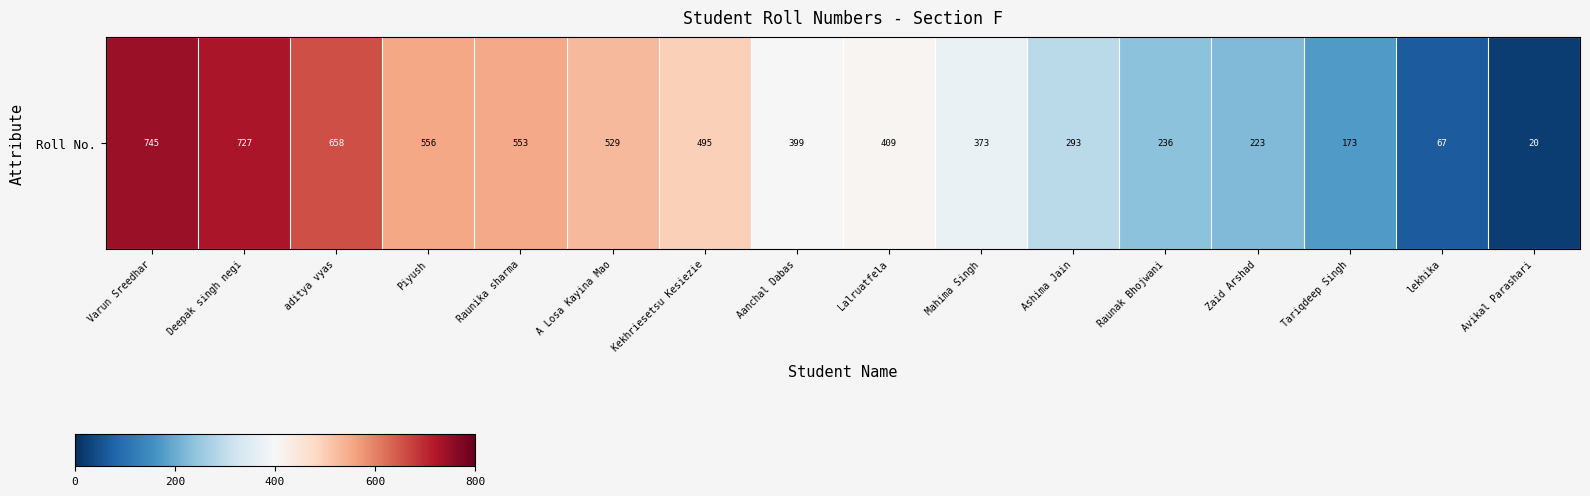

At which category does the chart reach its peak across all series?

Varun Sreedhar